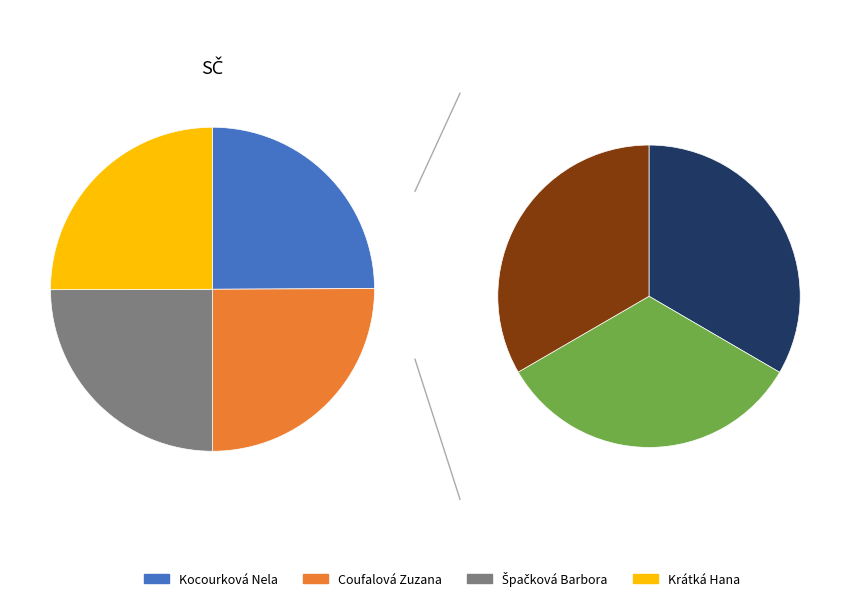

What percentage is NOT represented by Kocourková Nela?

75.1%